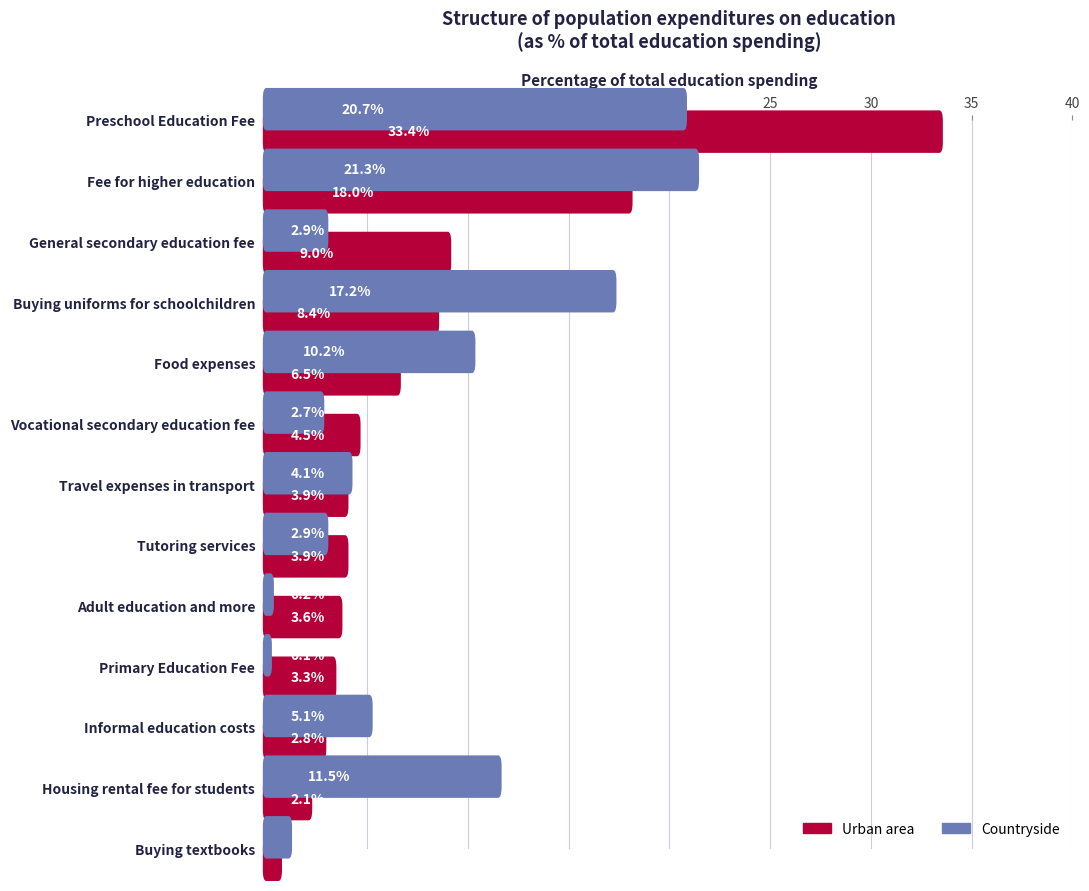

What are all the series names shown in the legend?

urban area, countryside